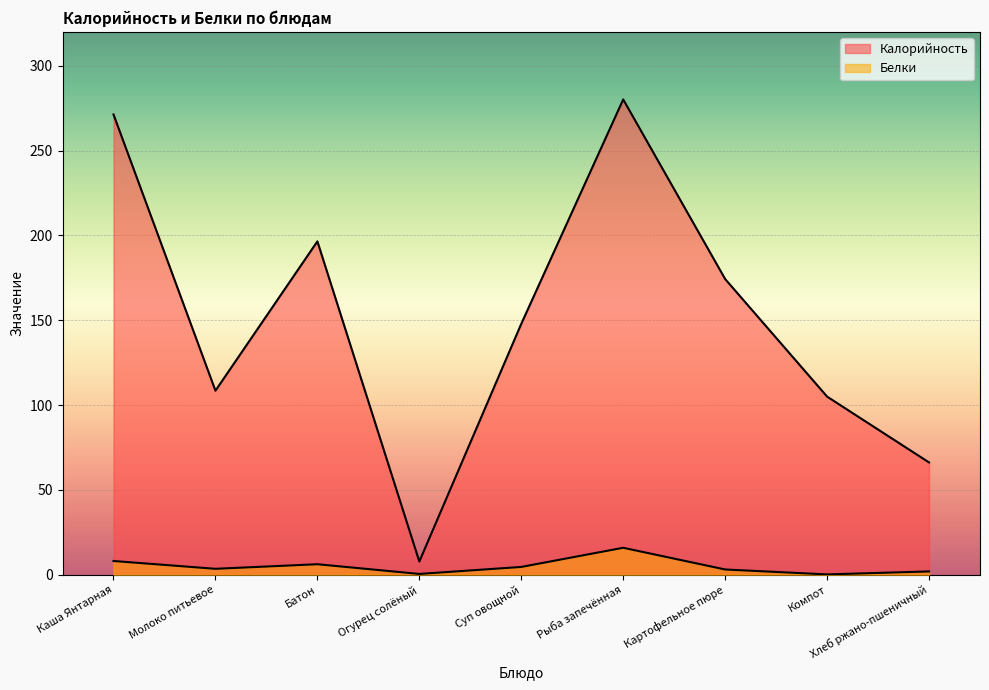

True or false: Белки and Калорийность intersect in this chart.

False